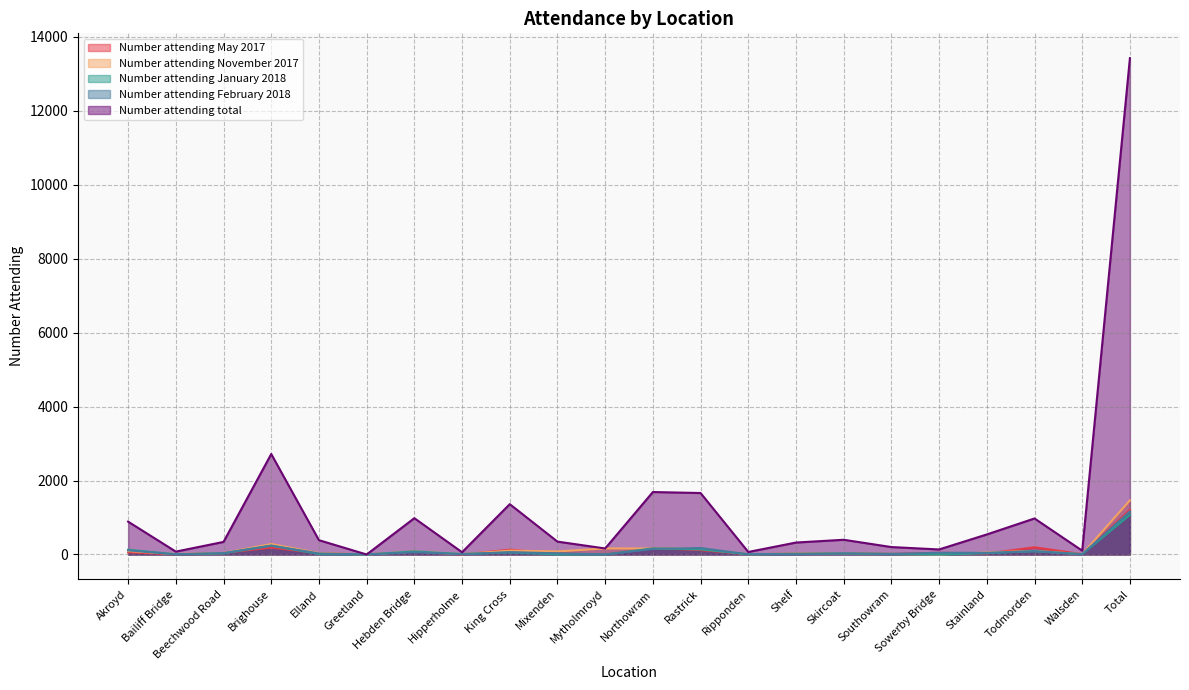

Where do Number attending February 2018 and Number attending November 2017 first cross each other?

Akroyd and Bailiff Bridge